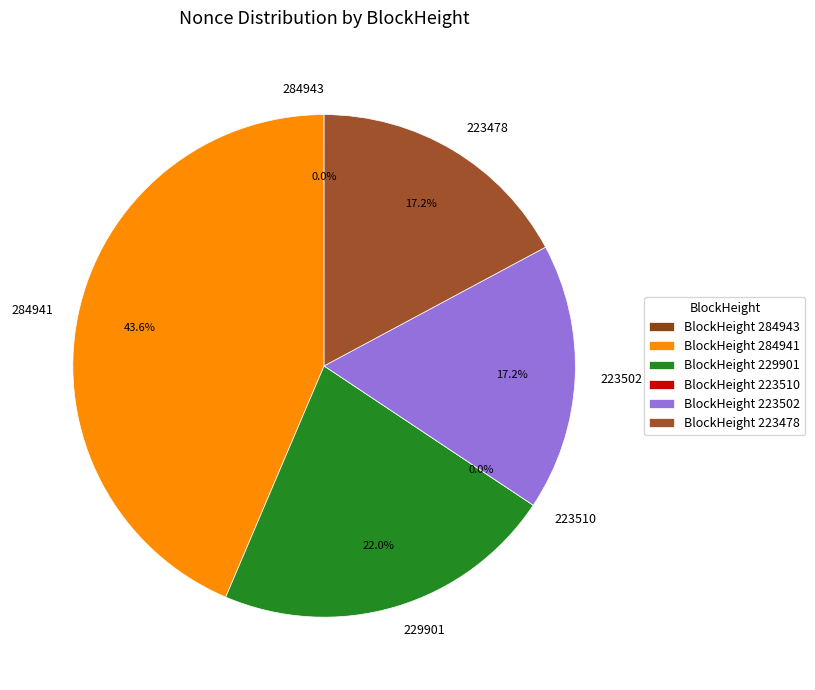

How many segments does this pie chart have?

6